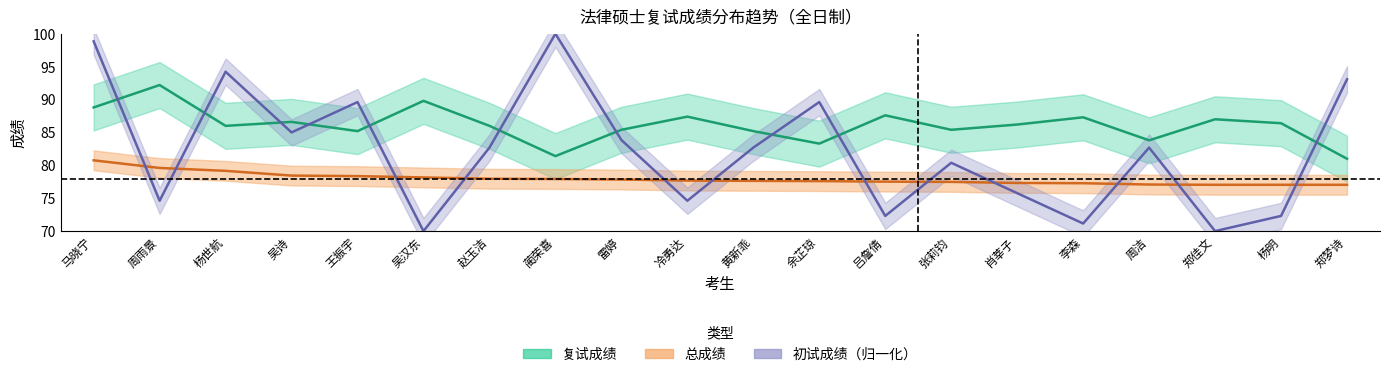

Reading left to right, extract all data points from this chart.

复试成绩_center: 马晓宁=88.8	周雨景=92.2	杨世航=86.0	吴诗=86.6	王振宇=85.2	吴汉东=89.8	赵玉洁=86.0	蔺荣喜=81.4	雷婷=85.4	冷勇达=87.4	黄新乖=85.2	余芷琼=83.3	吕詹倩=87.6	张莉钧=85.4	肖莘子=86.2	李森=87.3	周洁=83.8	郑佳文=87.0	杨明=86.4	郑梦诗=81.0
总成绩_center: 马晓宁=80.8	周雨景=79.6	杨世航=79.2	吴诗=78.4	王振宇=78.4	吴汉东=78.2	赵玉洁=78.0	蔺荣喜=77.9	雷婷=77.8	冷勇达=77.7	黄新乖=77.6	余芷琼=77.6	吕詹倩=77.5	张莉钧=77.5	肖莘子=77.3	李森=77.3	周洁=77.1	郑佳文=77.0	杨明=77.0	郑梦诗=77.0
初试成绩_center: 马晓宁=98.8	周雨景=74.6	杨世航=94.2	吴诗=85.0	王振宇=89.6	吴汉东=70.0	赵玉洁=82.7	蔺荣喜=100.0	雷婷=83.8	冷勇达=74.6	黄新乖=82.7	余芷琼=89.6	吕詹倩=72.3	张莉钧=80.4	肖莘子=75.8	李森=71.2	周洁=82.7	郑佳文=70.0	杨明=72.3	郑梦诗=93.1